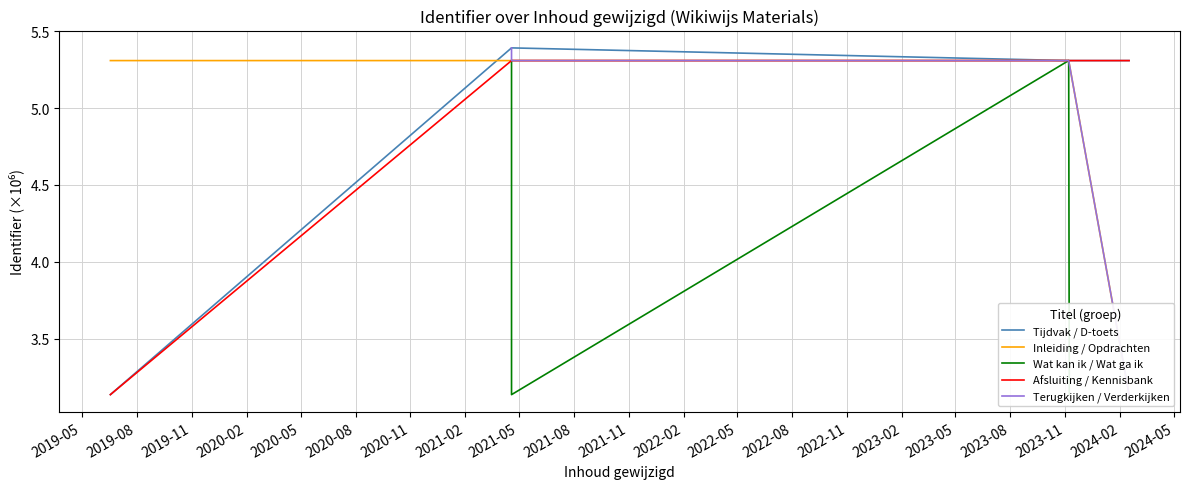

True or false: Tijdvak / D-toets and Afsluiting / Kennisbank cross at least once.

False